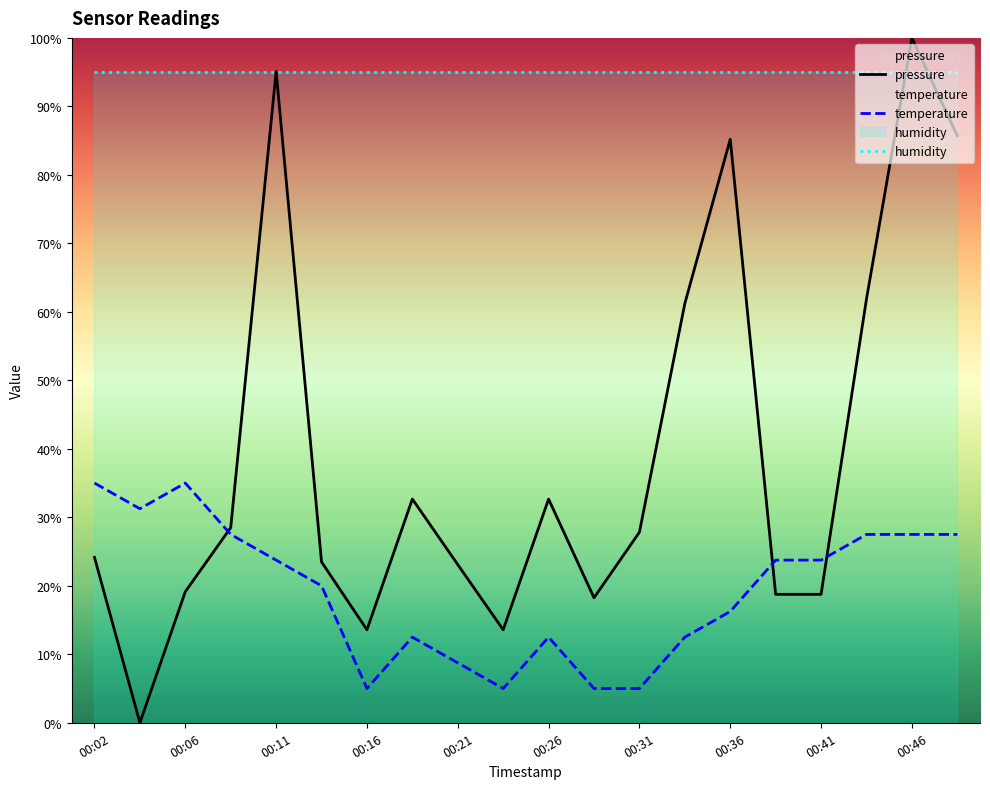

Rank the categories by temperature value from highest to lowest.

00:02, 00:06, 00:04, 00:09, 00:43, 00:46, 00:48, 00:11, 00:38, 00:41, 00:14, 00:36, 00:19, 00:26, 00:33, 00:21, 00:16, 00:23, 00:28, 00:31